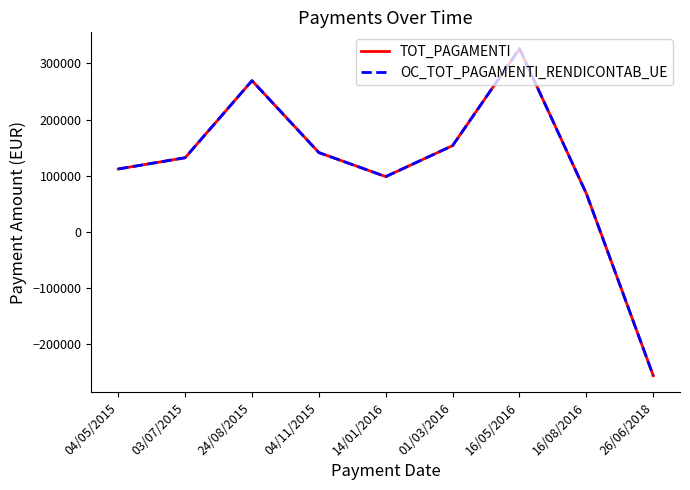

List the series in order of their peak value, lowest first.

TOT_PAGAMENTI, OC_TOT_PAGAMENTI_RENDICONTAB_UE